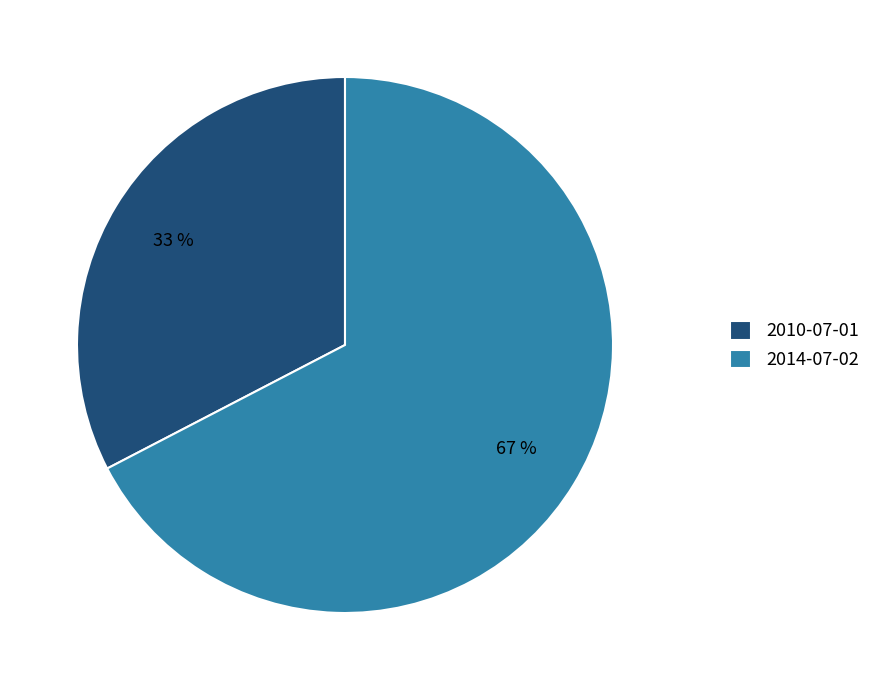

Which has a higher value, 2014-07-02 or 2010-07-01?

2014-07-02